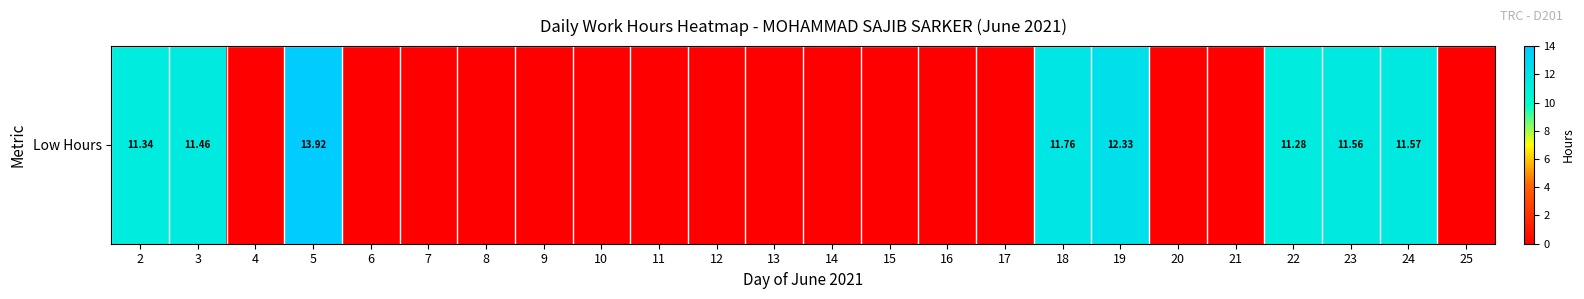

What is the difference between the values at 2 and 22?

0.1